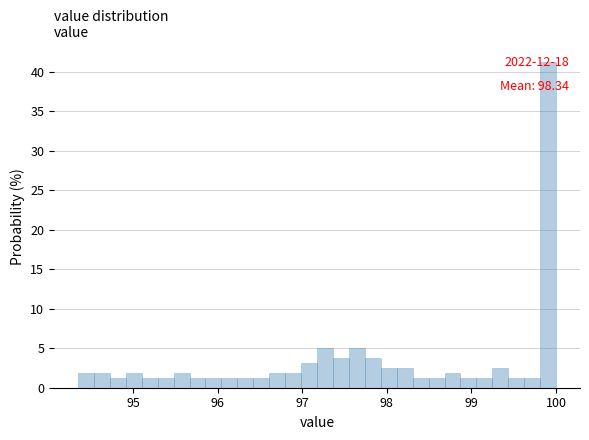

Around what value on the x-axis is the tallest bar? Give the approximate position of its centre, as read against the axis.

99.9